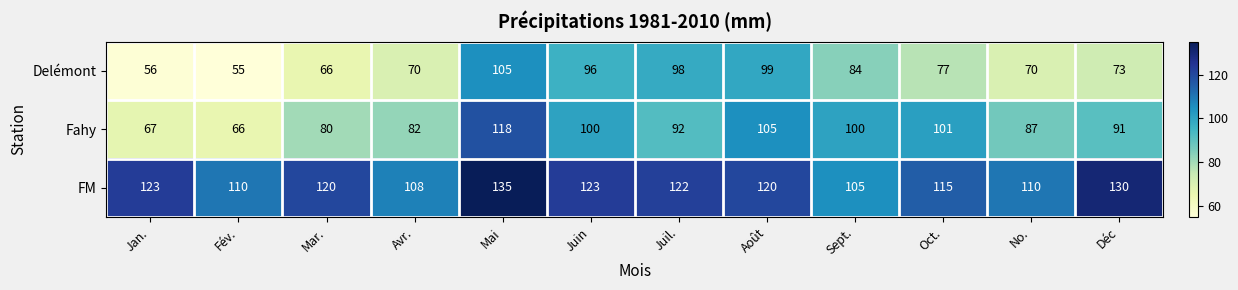

The FM series shows 78 at Oct.. True or false?

False